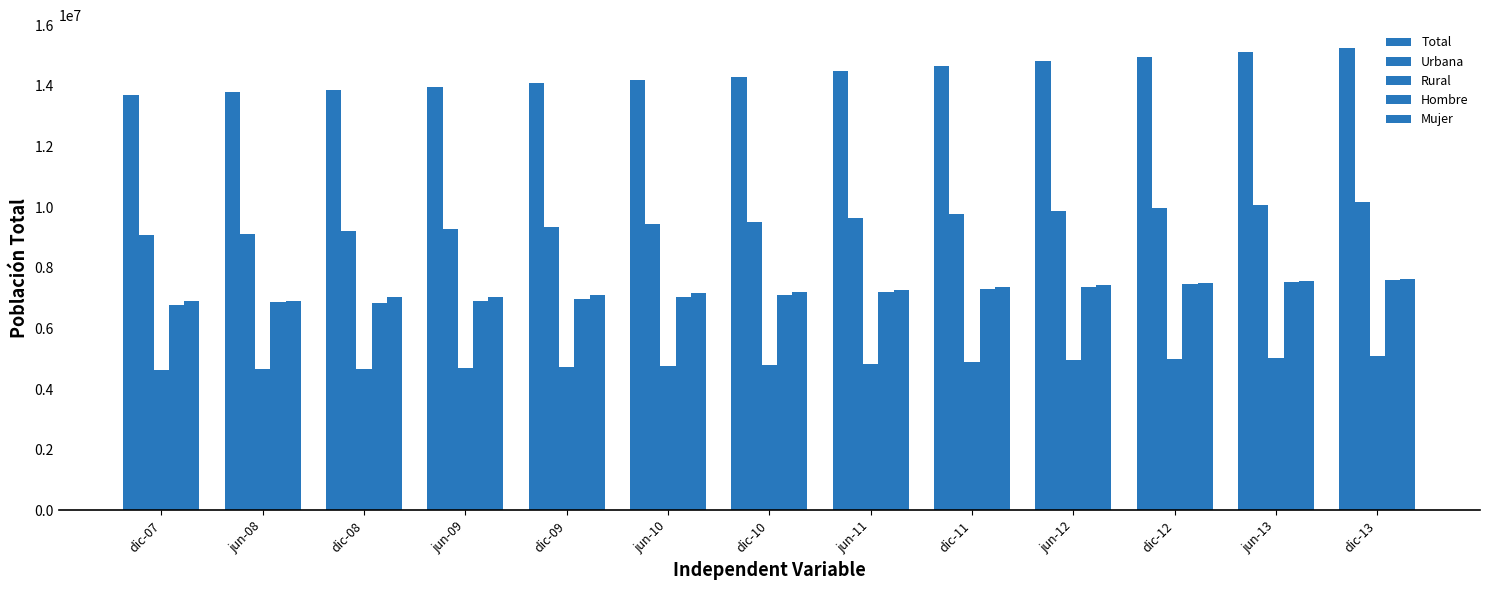

What is the minimum value for Urbana?

9066209.4